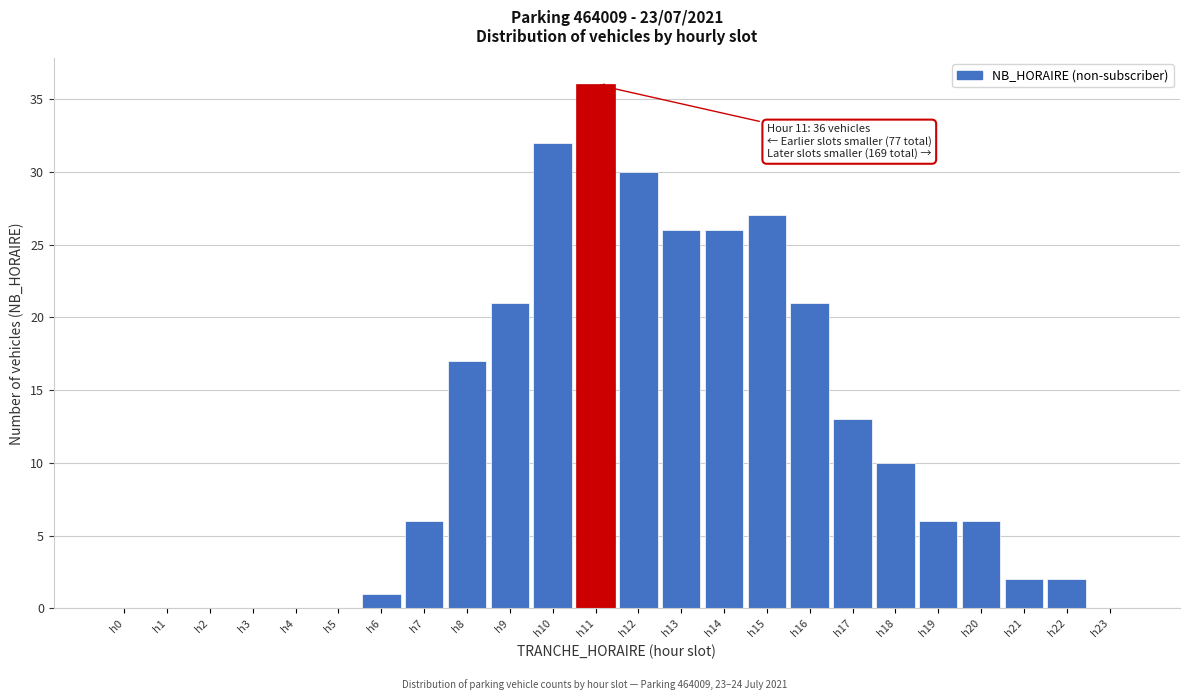

Reading left to right, extract all data points from this chart.

h0=0	h1=0	h2=0	h3=0	h4=0	h5=0	h6=1	h7=6	h8=17	h9=21	h10=32	h11=36	h12=30	h13=26	h14=26	h15=27	h16=21	h17=13	h18=10	h19=6	h20=6	h21=2	h22=2	h23=0